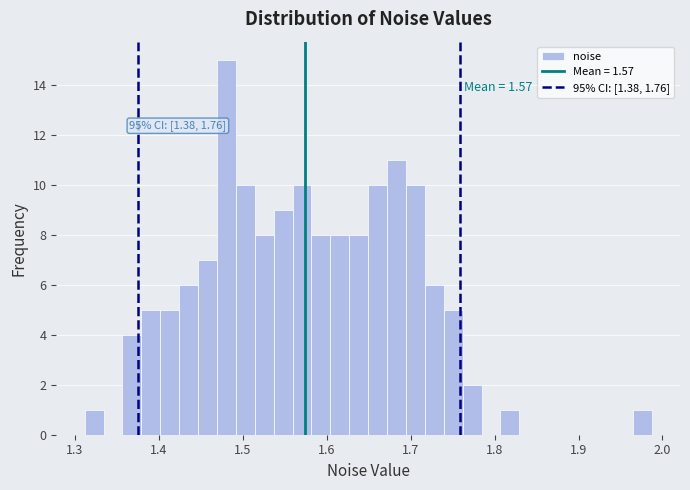

Read against the x-axis, roughly where is the centre of the tallest bar?

1.48